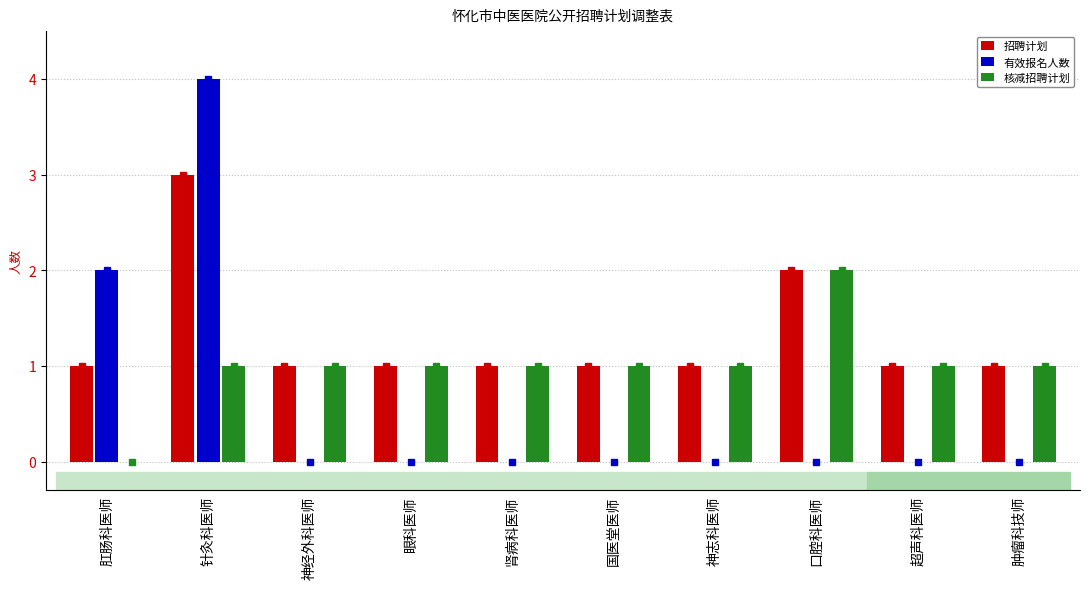

Is the value of 核减招聘计划 at 国医堂医师 greater than the value of 有效报名人数 at 超声科医师?

Yes